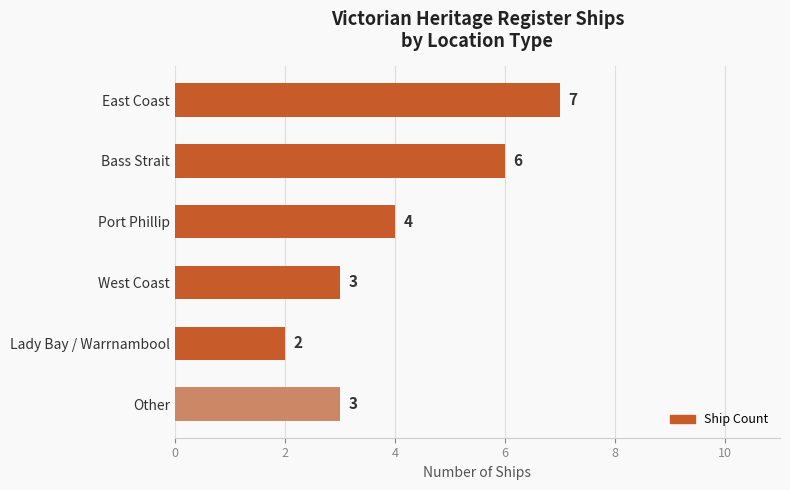

What is the difference between the maximum and minimum values?

5